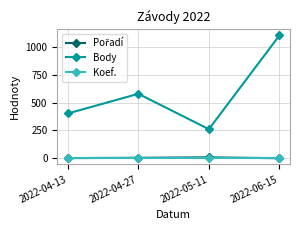

What is the maximum value shown in the chart?

1101